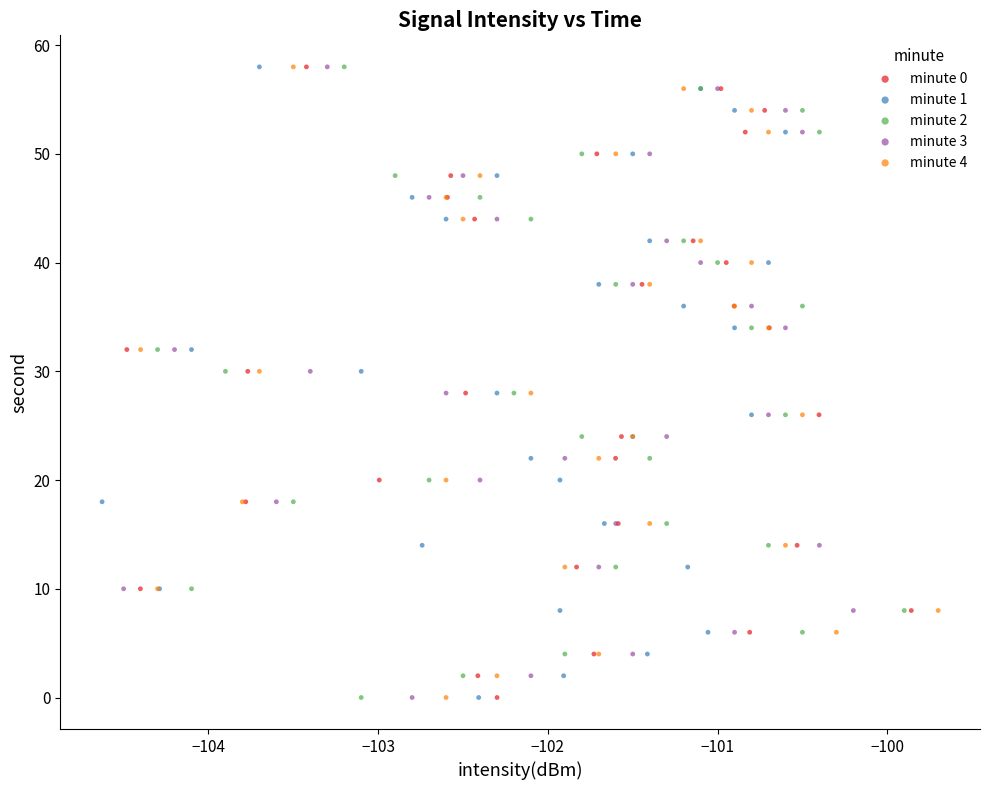

What are all the series names shown in the legend?

minute 0, minute 1, minute 2, minute 3, minute 4